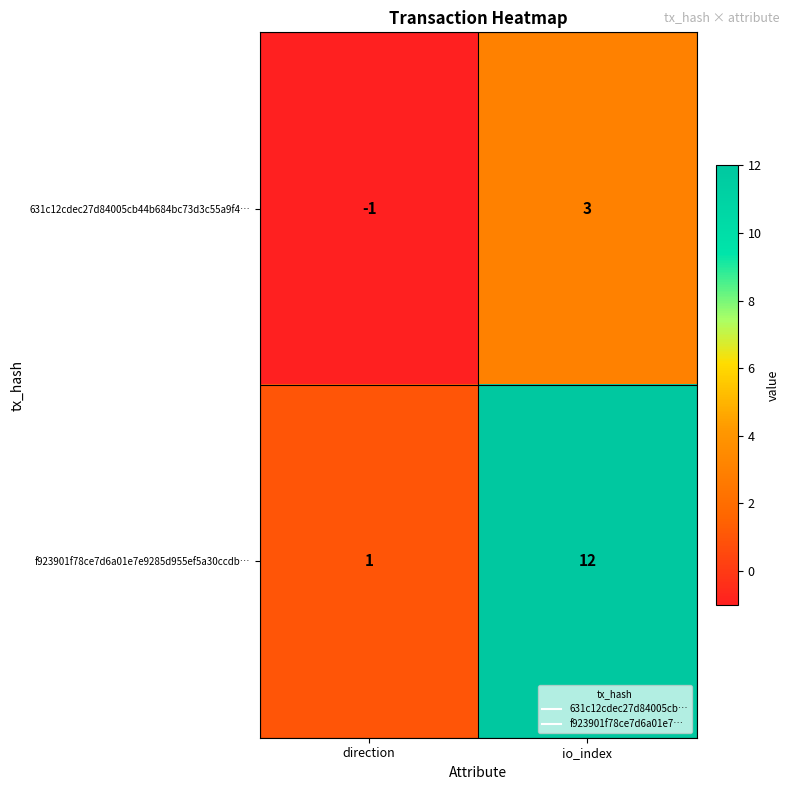

What is the difference between the f923901f78ce7d6a01e7e9285d955ef5a30ccdb… values at io_index and direction?

11